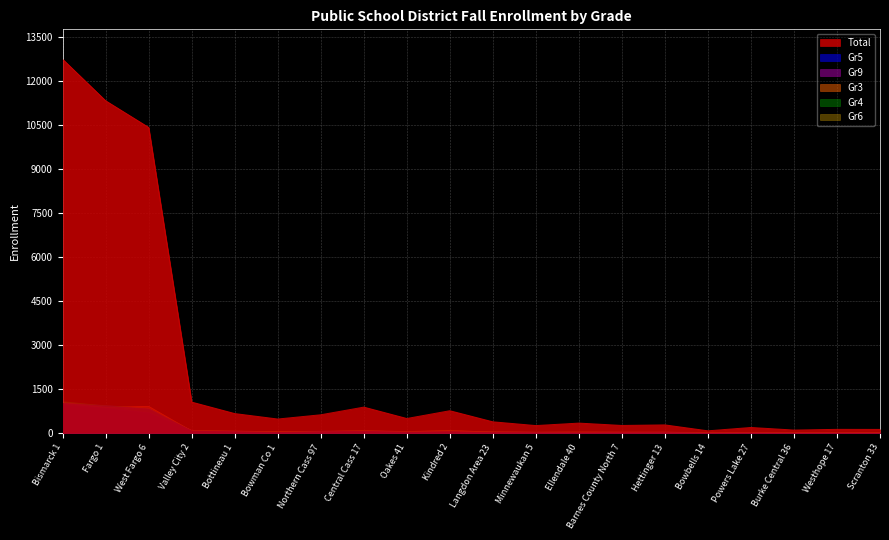

What is the label of the 8th point from the left?

Central Cass 17